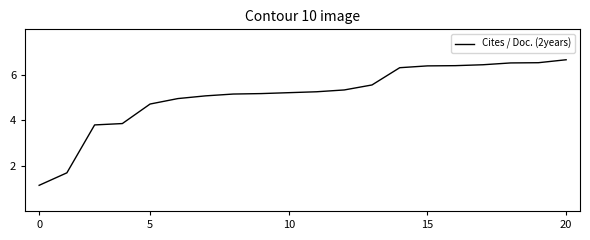

Does the chart display data point markers on the line(s)?

No